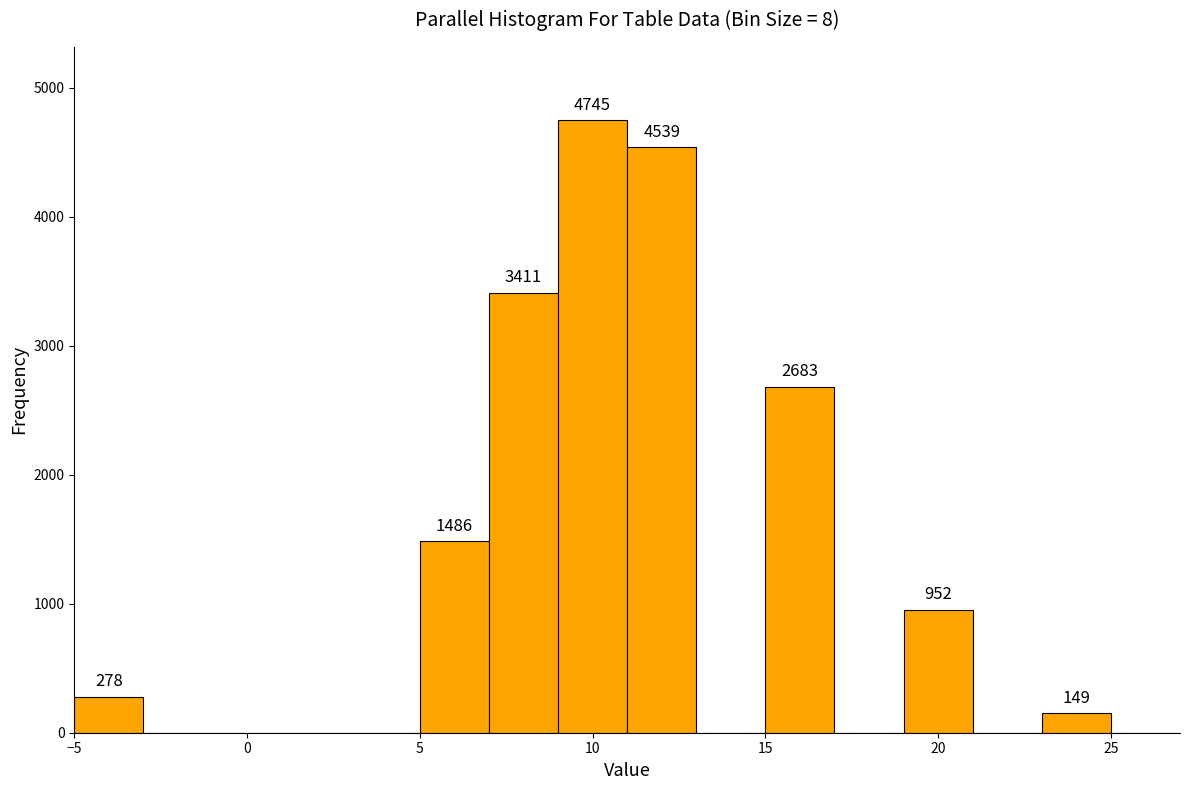

Which range on the x-axis has the tallest bar?

9 to 11